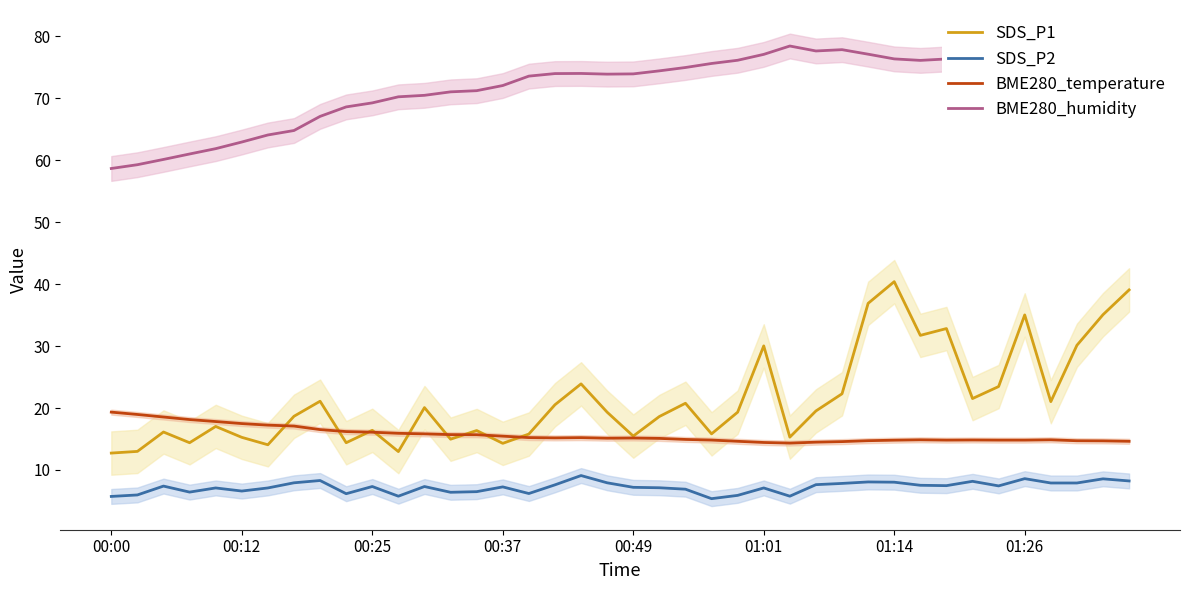

What position from the left is 17?

18